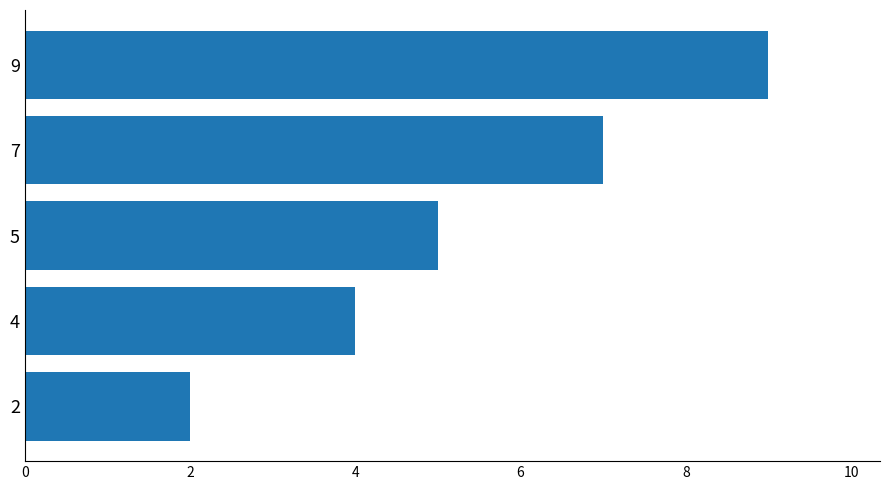

Read the value at 4.

4